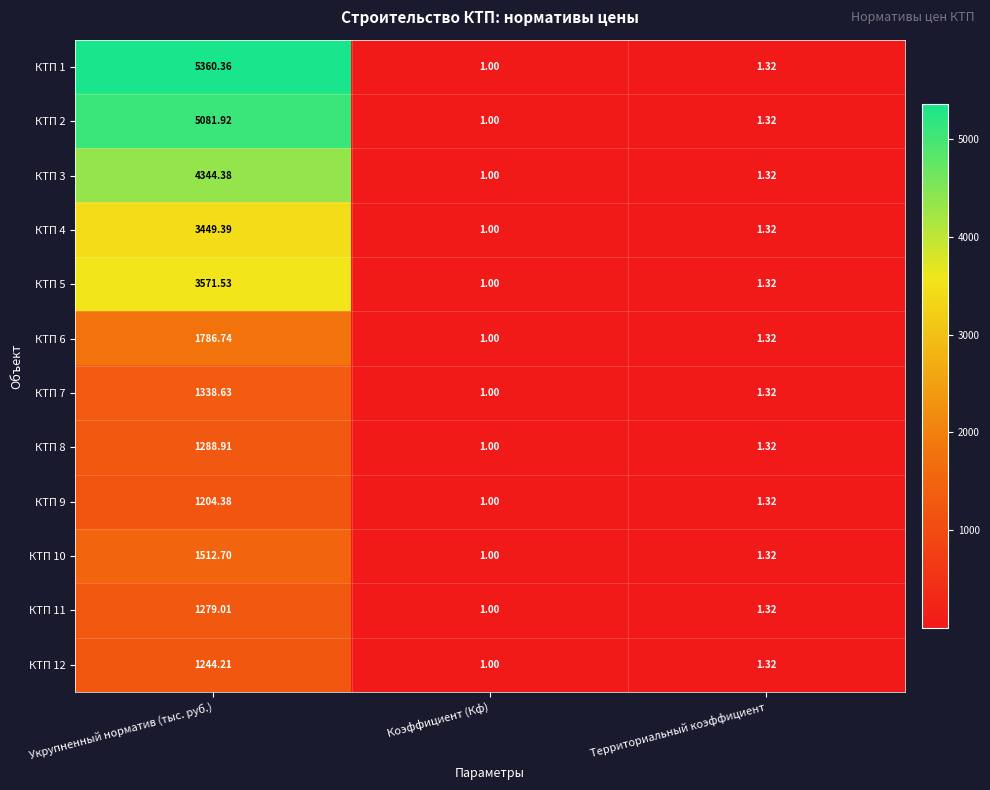

List the series in order of their peak value, highest first.

КТП 1, КТП 2, КТП 3, КТП 5, КТП 4, КТП 6, КТП 10, КТП 7, КТП 8, КТП 11, КТП 12, КТП 9